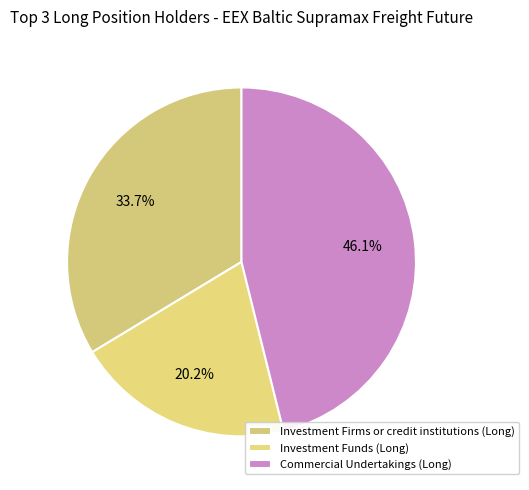

What percentage is the Commercial Undertakings (Long) slice, to the nearest percent?

46%